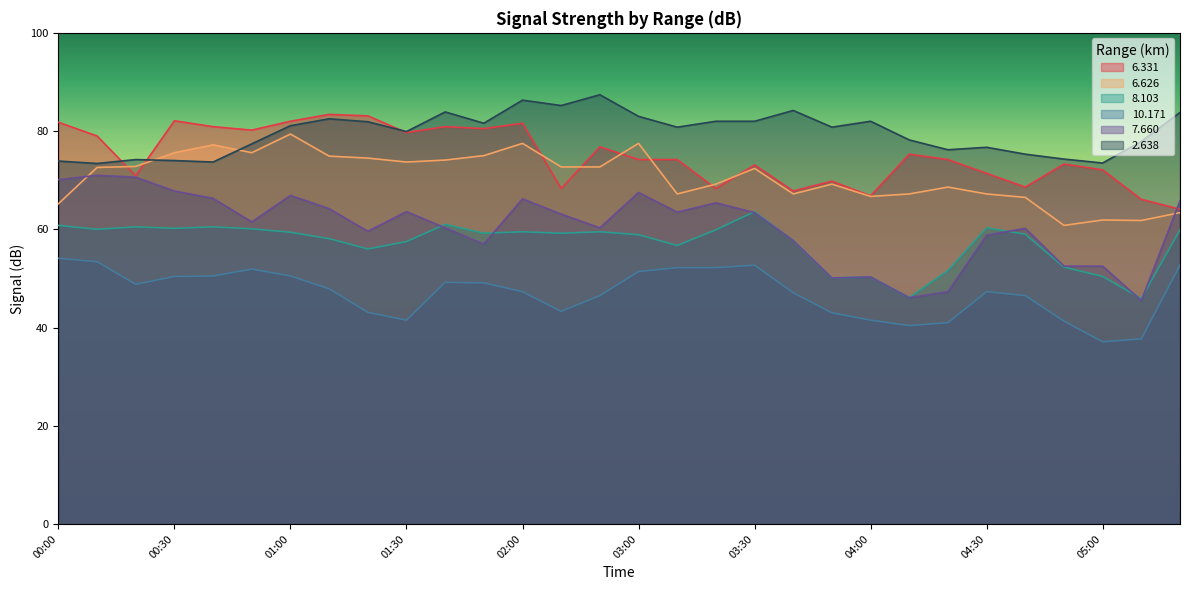

Does the chart have visible grid lines?

No